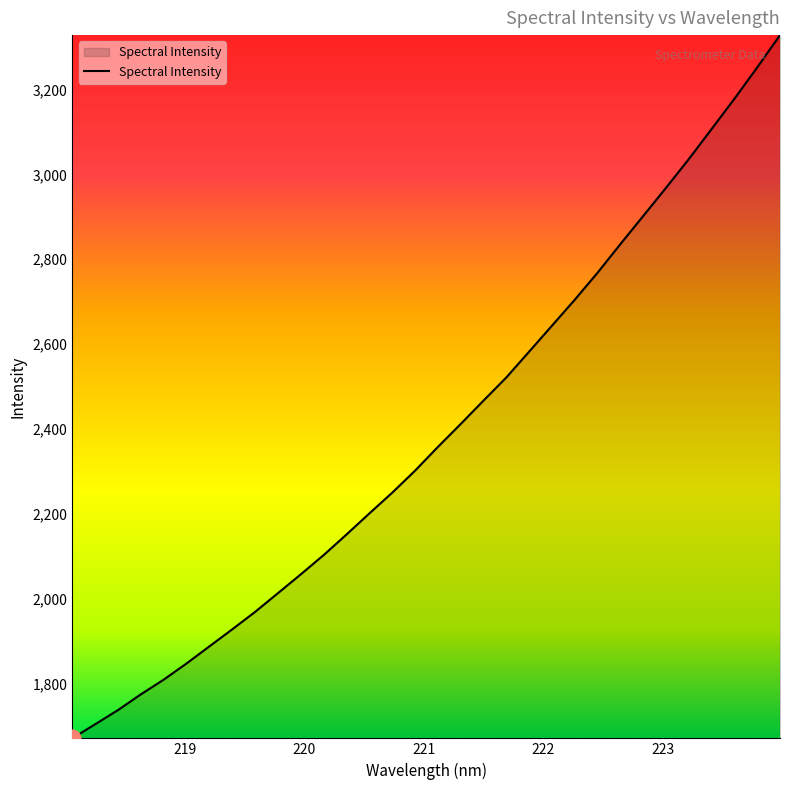

How many lines are shown in the chart?

1